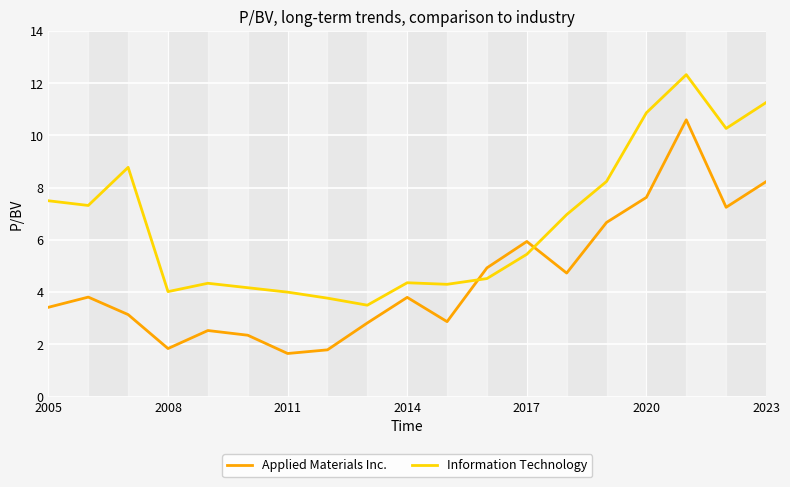

What is the highest value of the Information Technology series?

12.3